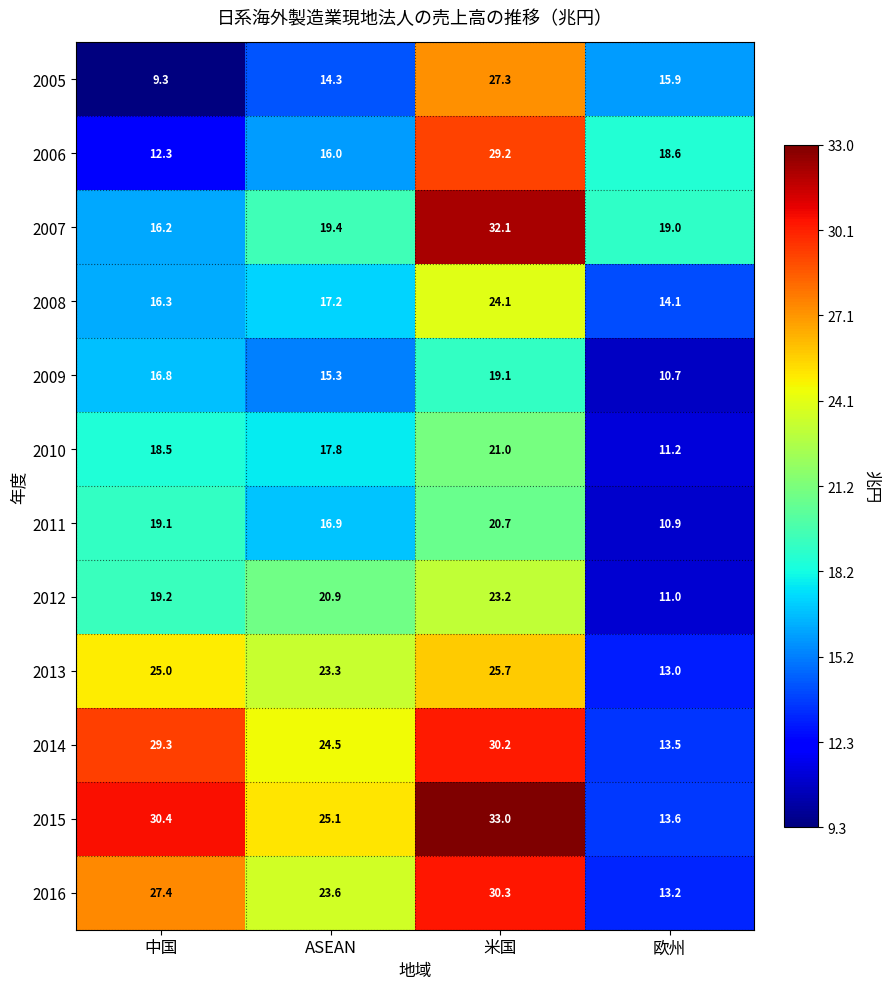

How many categories are shown in the chart?

4